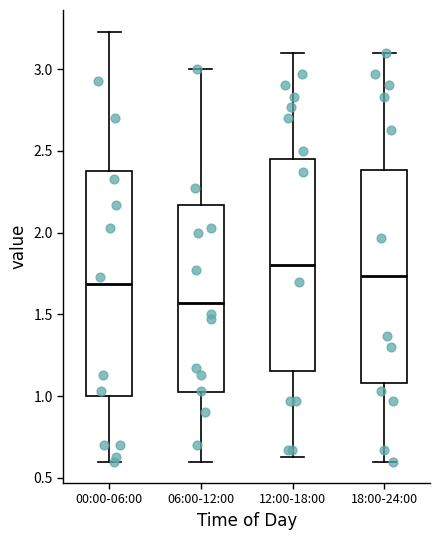

Which box is the tallest, from its lower edge to its upper edge?

00:00-06:00